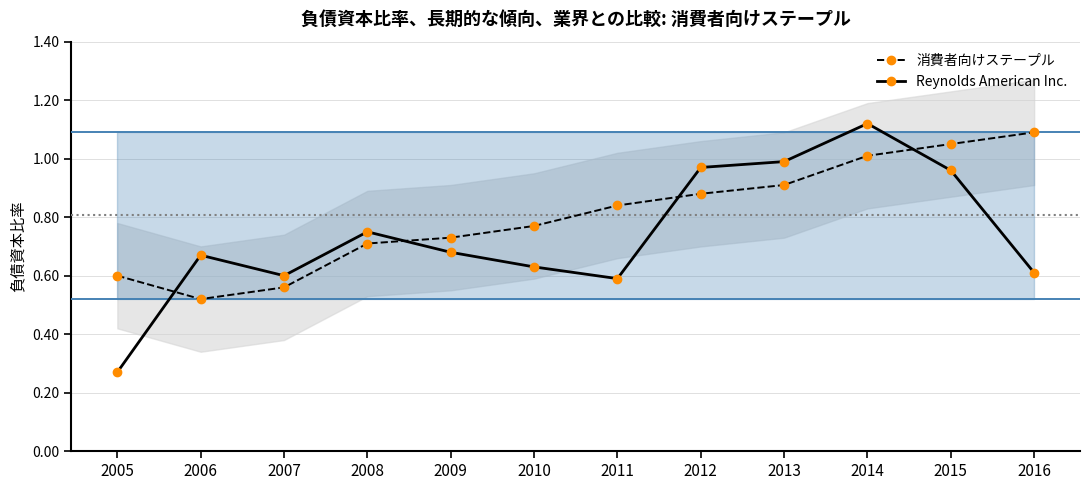

Reading left to right, list all the values displayed in this chart.

消費者向けステープル: 2005=0.6	2006=0.5	2007=0.6	2008=0.7	2009=0.7	2010=0.8	2011=0.8	2012=0.9	2013=0.9	2014=1.0	2015=1.1	2016=1.1
Reynolds American Inc.: 2005=0.3	2006=0.7	2007=0.6	2008=0.8	2009=0.7	2010=0.6	2011=0.6	2012=1.0	2013=1.0	2014=1.1	2015=1.0	2016=0.6